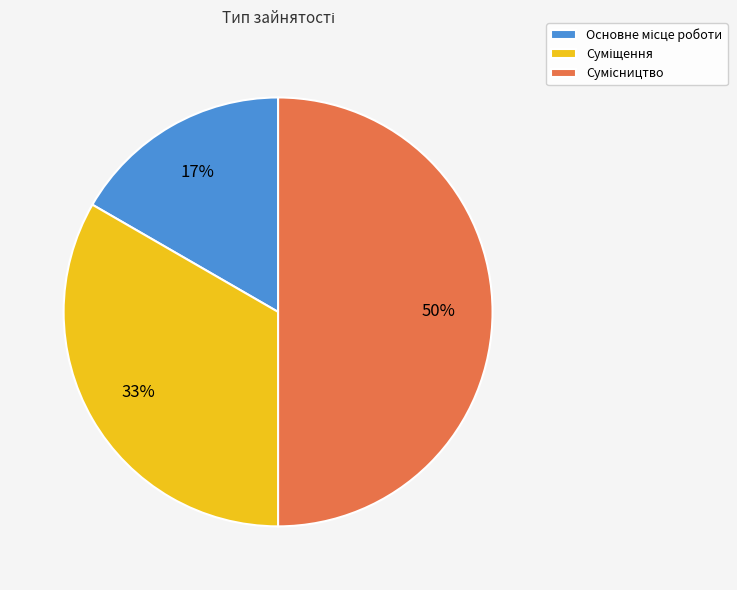

To the nearest percent, what is the average slice percentage?

33%